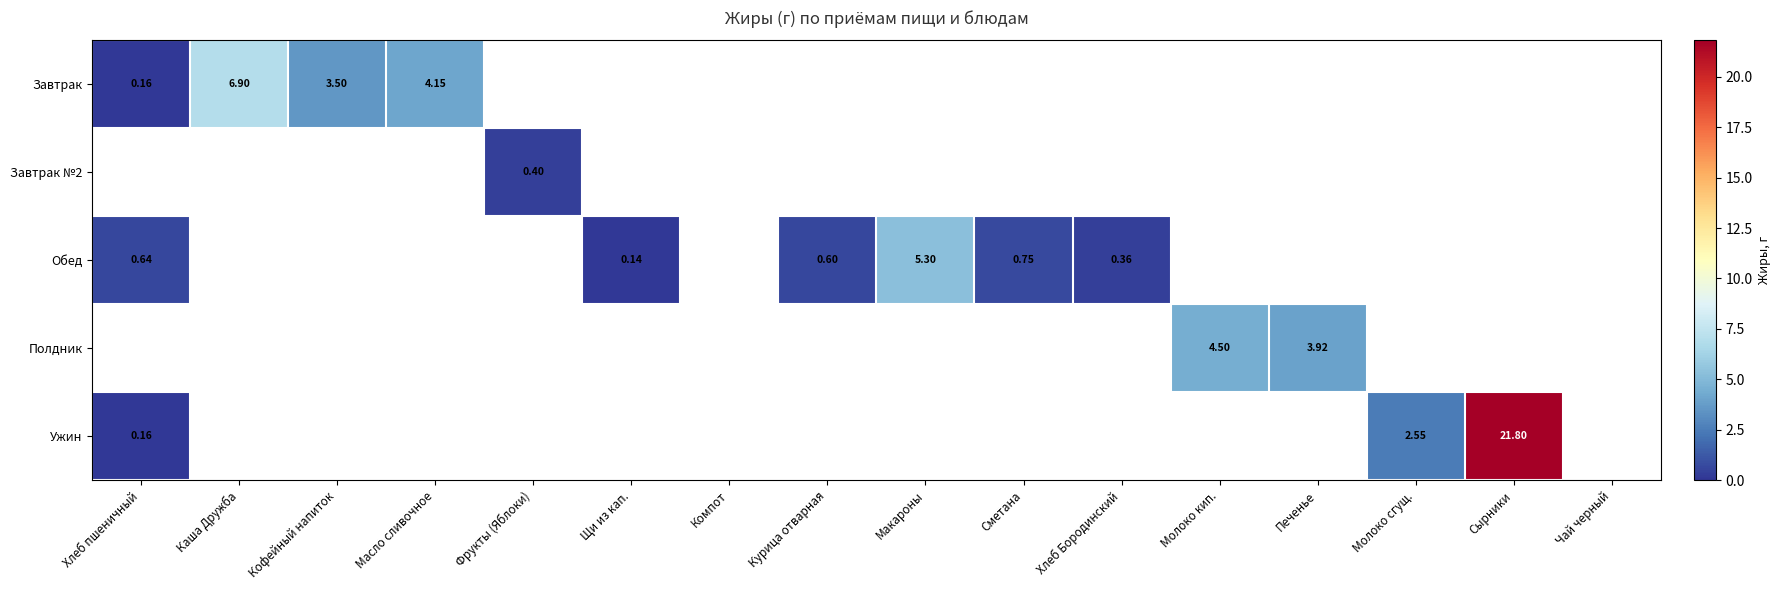

How many series are shown in this chart?

5